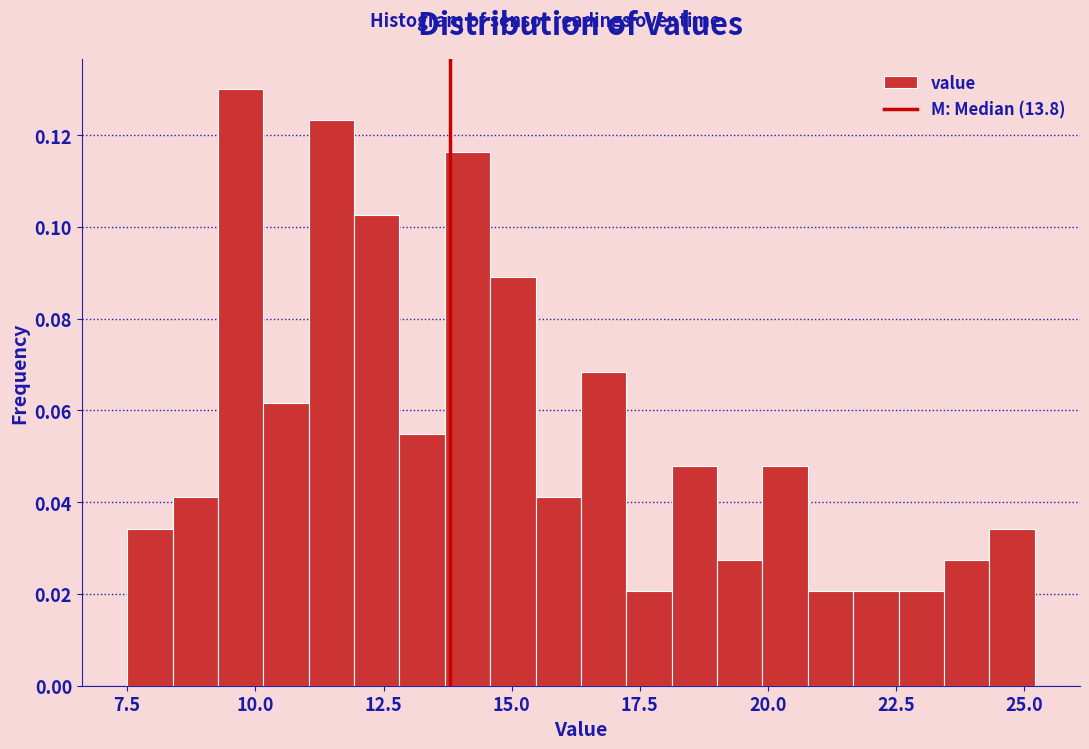

Read against the x-axis, roughly where is the centre of the tallest bar?

9.5